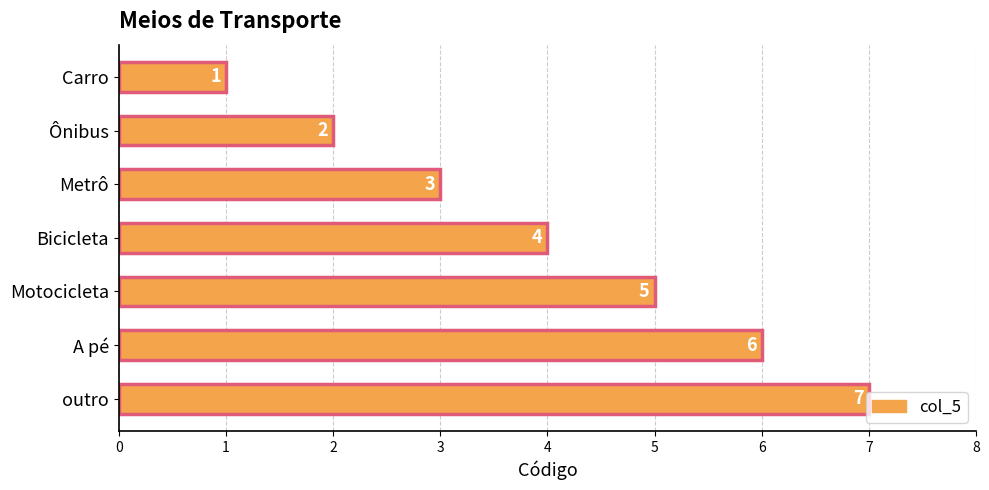

Rank the categories by value from lowest to highest.

Carro, Ônibus, Metrô, Bicicleta, Motocicleta, A pé, outro